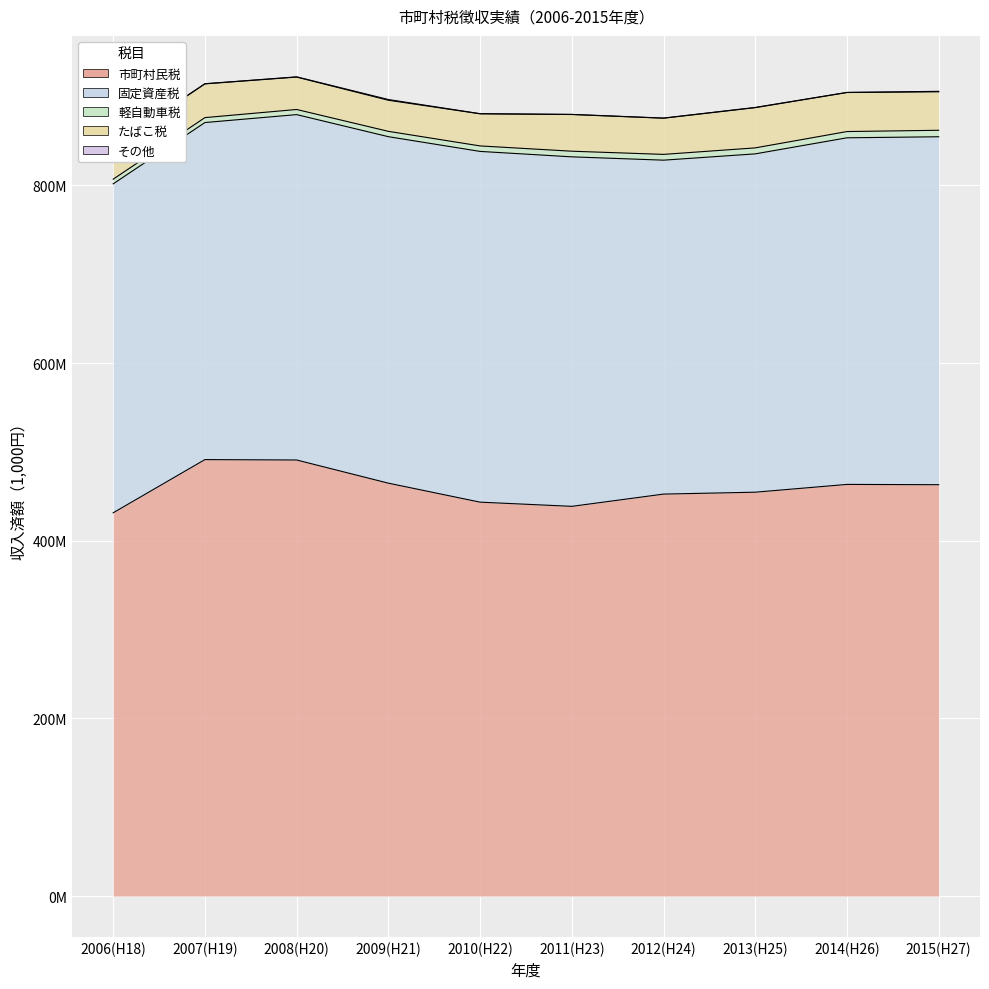

What is the maximum value shown in the chart?

491358106